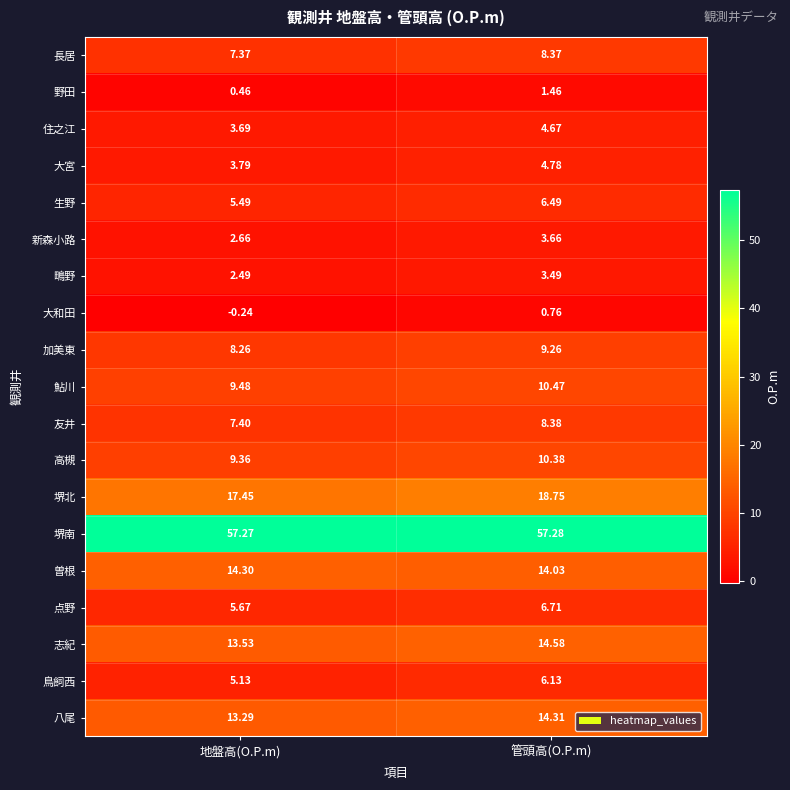

Rank the series by their maximum value, from highest to lowest.

堺南, 堺北, 志紀, 八尾, 曽根, 鮎川, 高槻, 加美東, 友井, 長居, 点野, 生野, 鳥飼西, 大宮, 住之江, 新森小路, 鴫野, 野田, 大和田